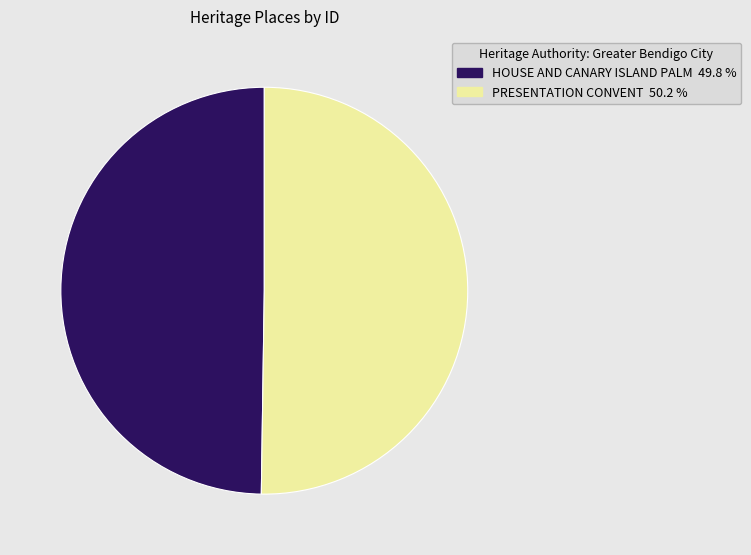

Combined, do PRESENTATION CONVENT and HOUSE AND CANARY ISLAND PALM account for over 50%?

Yes